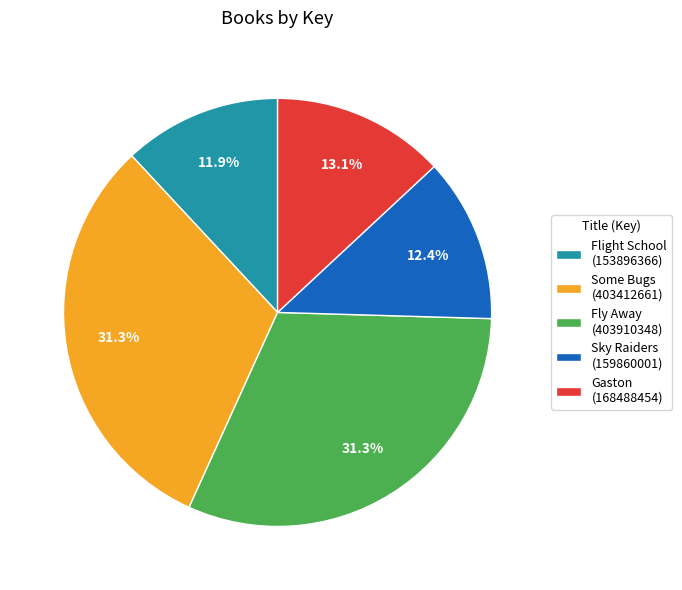

Is there a majority slice in this chart?

No